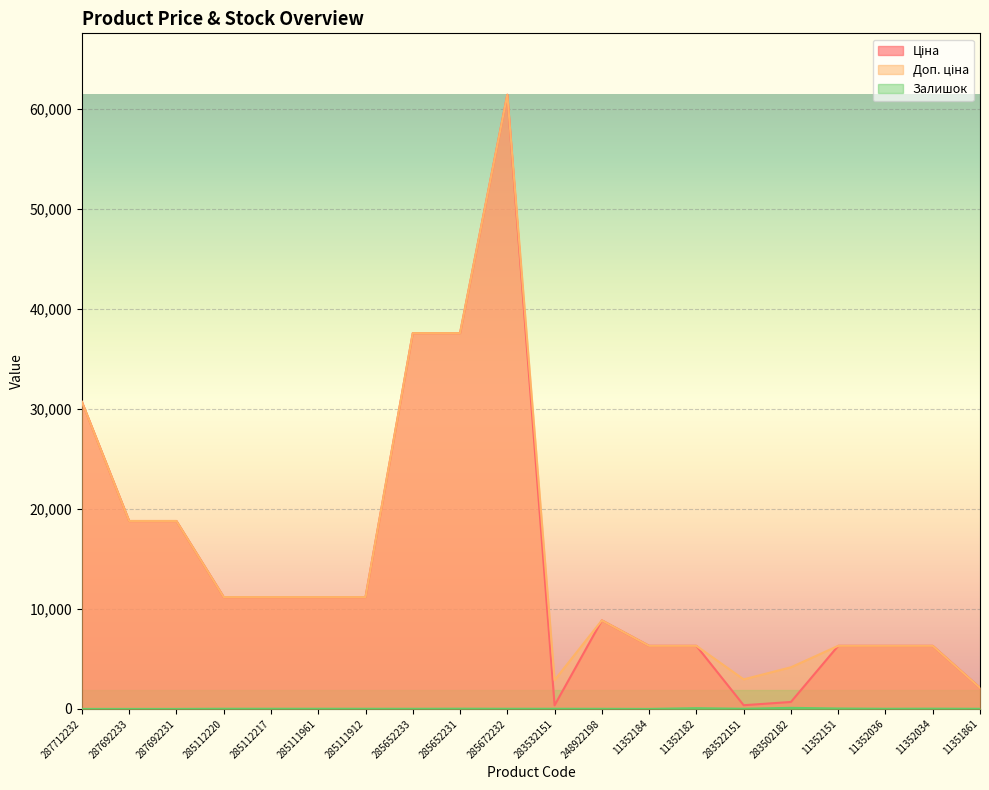

Is the value of Залишок at 285652233 greater than the value of Доп. ціна at 285111912?

No